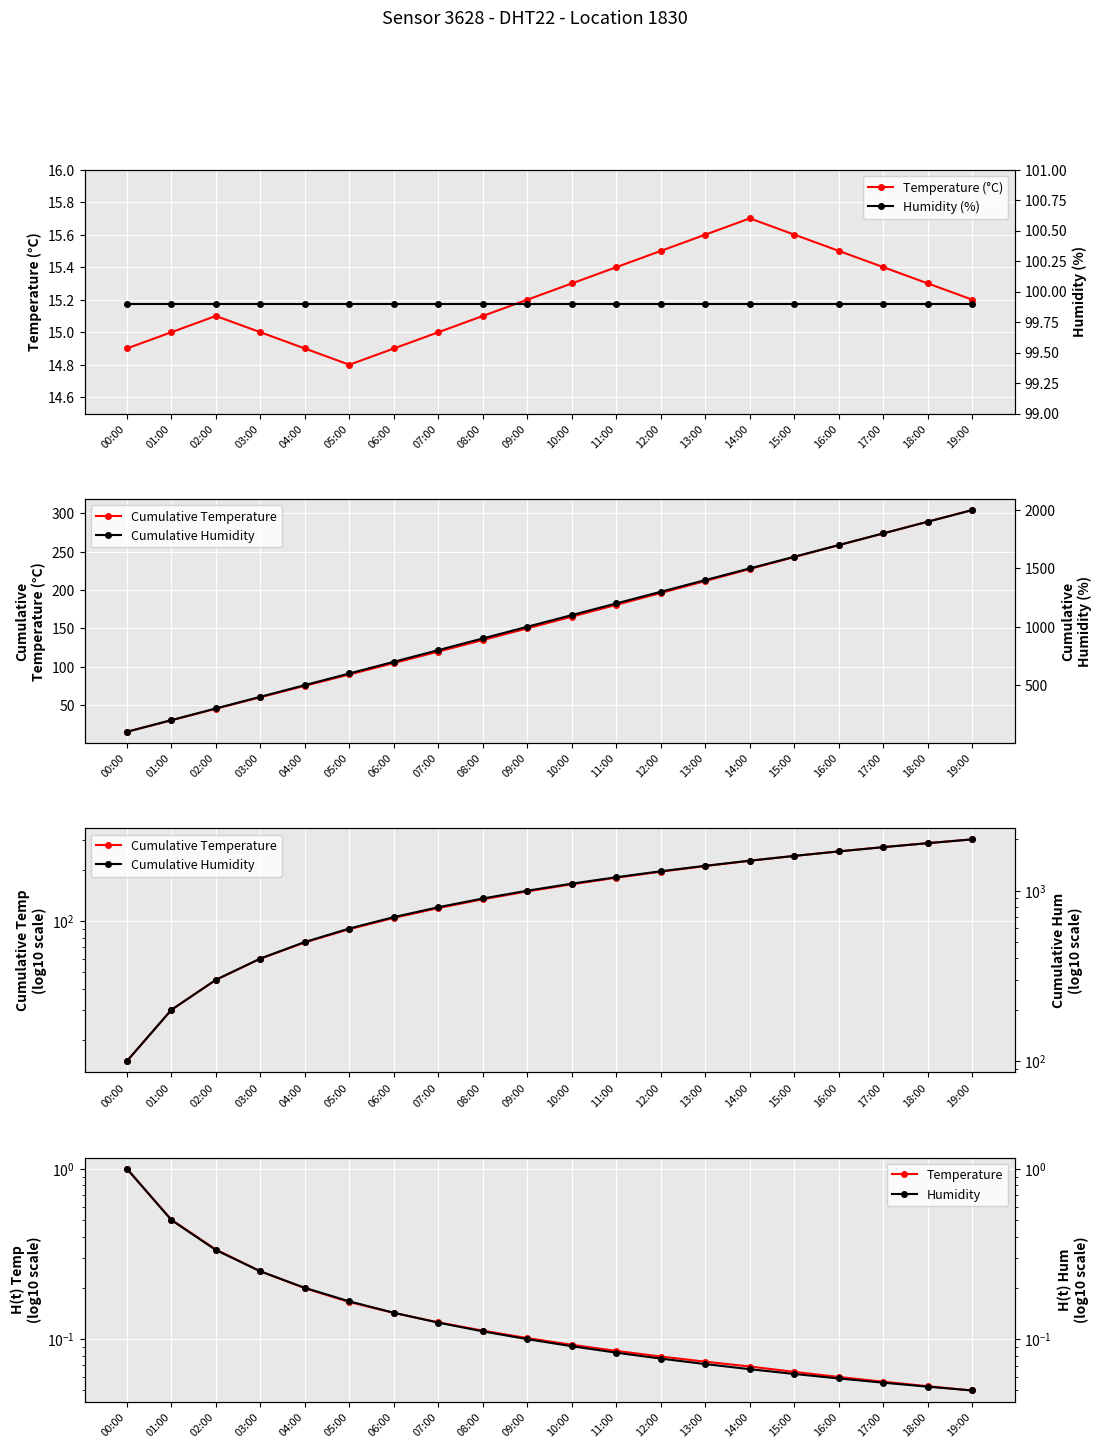

Does the chart display data point markers on the line(s)?

Yes